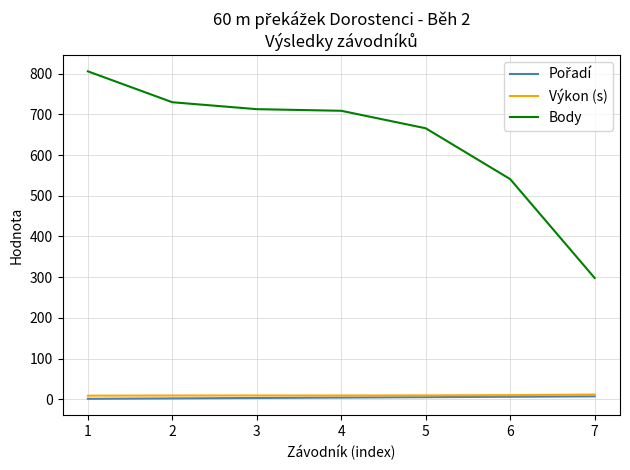

What is the sum of the Výkon (s) values at 5 and 7?

20.8